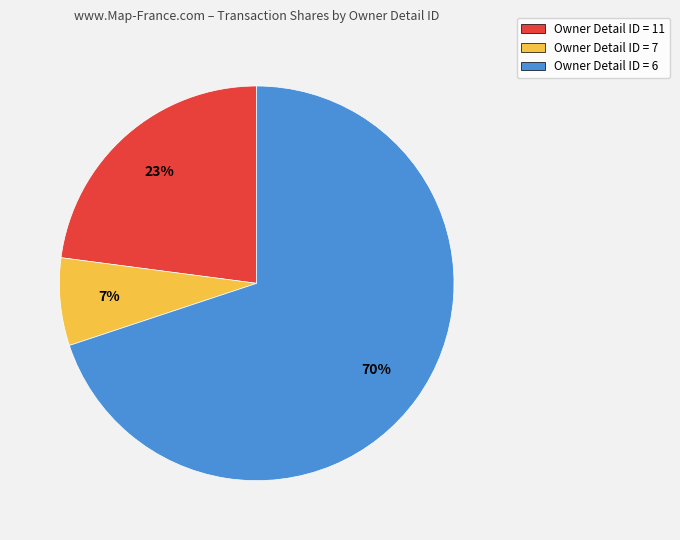

Does any single category account for the majority?

Yes